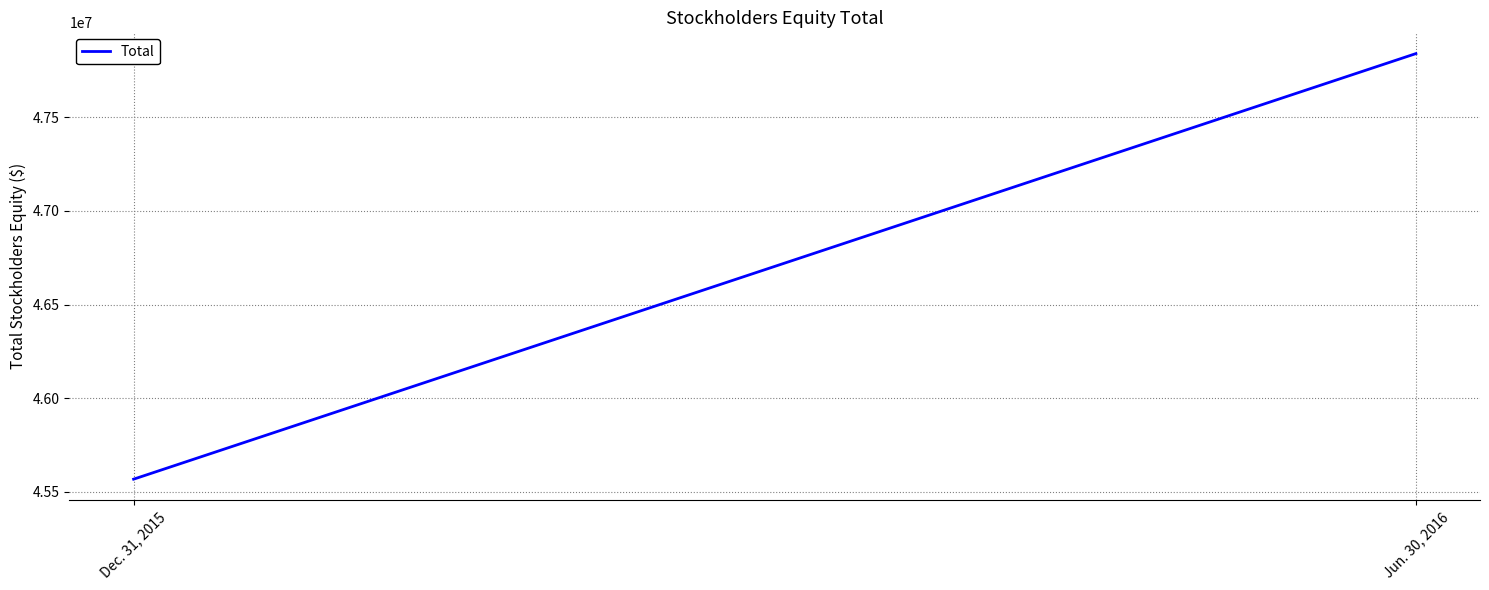

Which has a higher value, Dec. 31, 2015 or Jun. 30, 2016?

Jun. 30, 2016